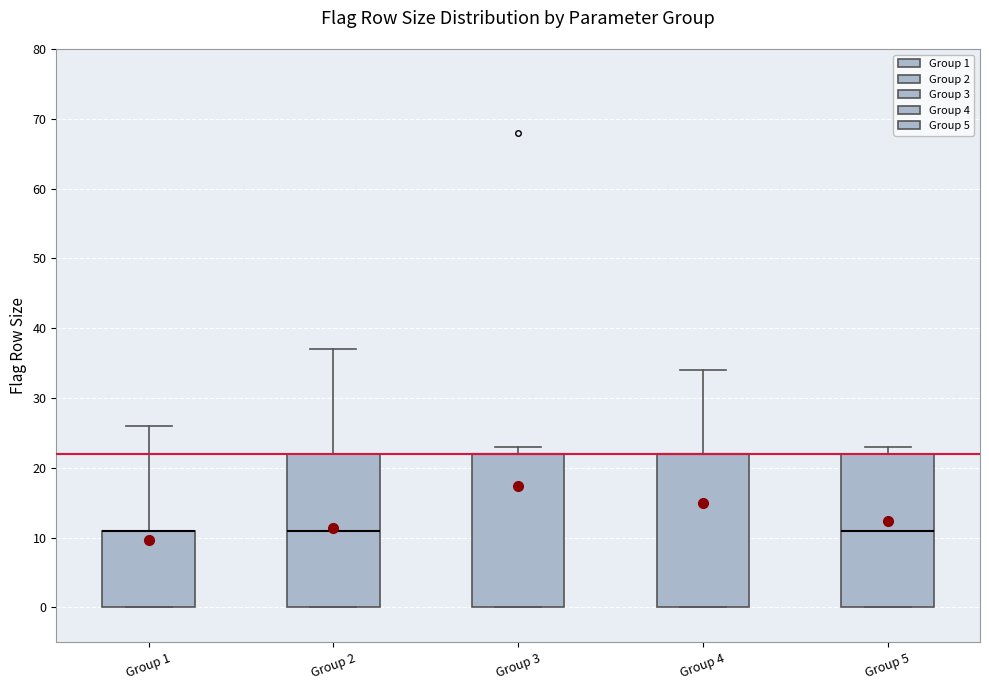

Where is the lower edge of the box for Group 5 on the y-axis? The values are not printed on the chart, so give them approximately, as read against the axis.

0